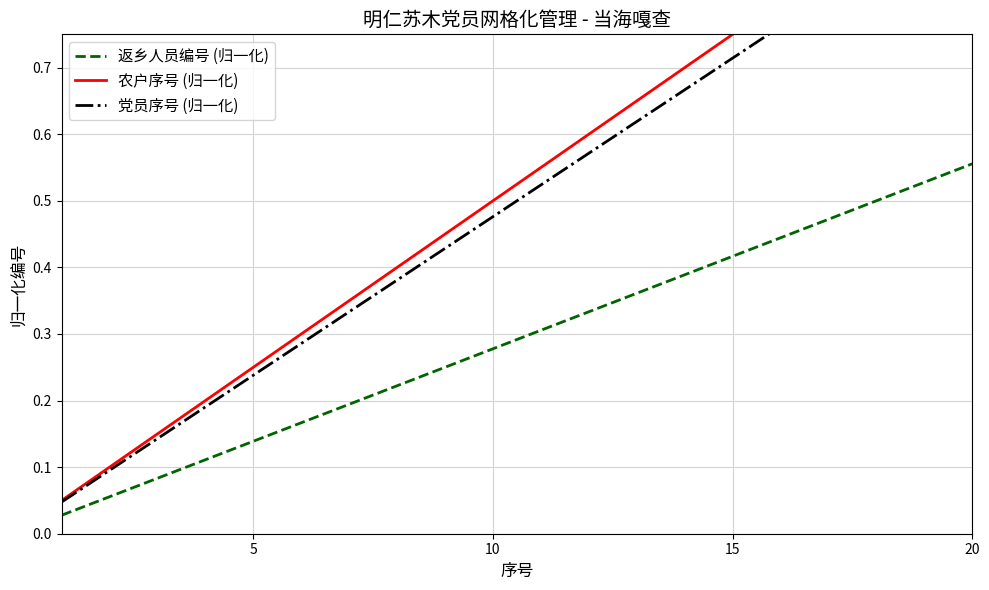

What are all the series names shown in the legend?

返乡人员编号 (归一化), 农户序号 (归一化), 党员序号 (归一化)